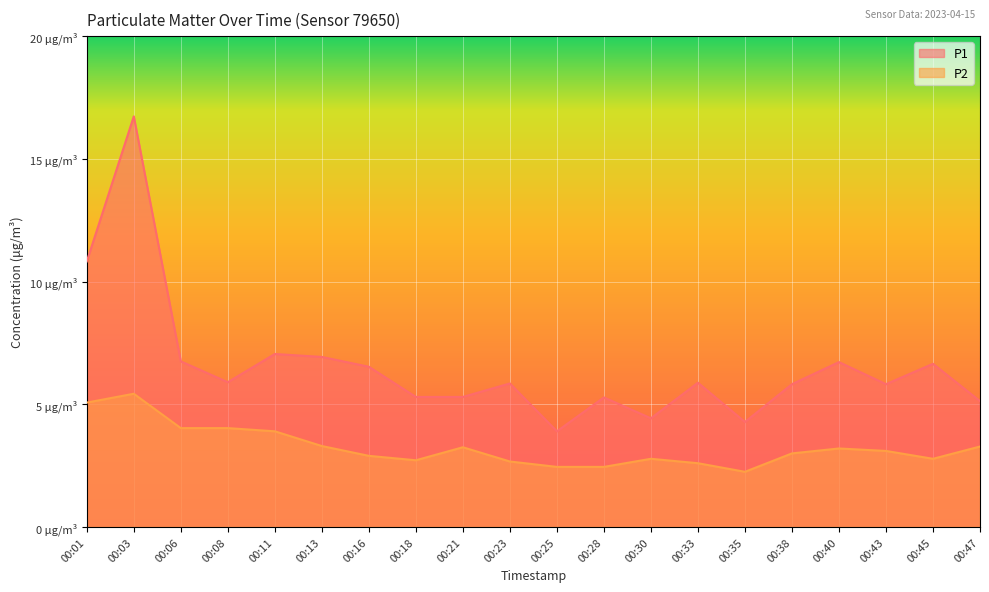

Between 00:18 and 00:23, which series saw the biggest shift?

P1